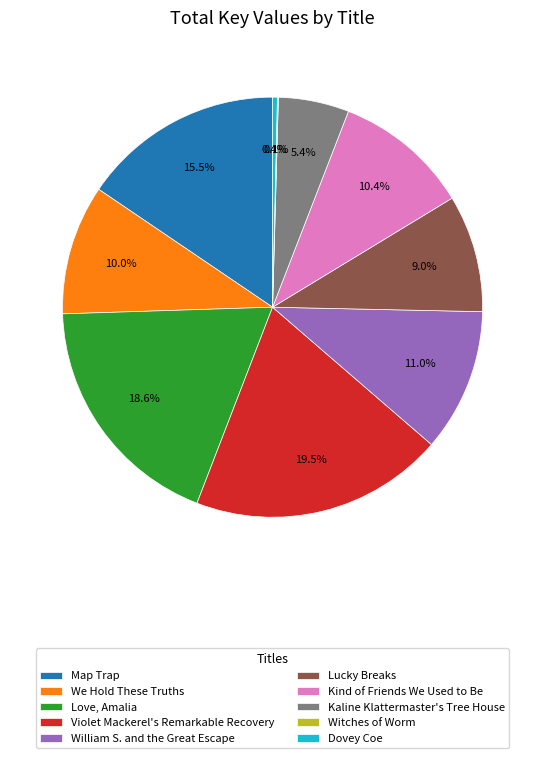

What percentage is NOT represented by Violet Mackerel's Remarkable Recovery?

80.5%